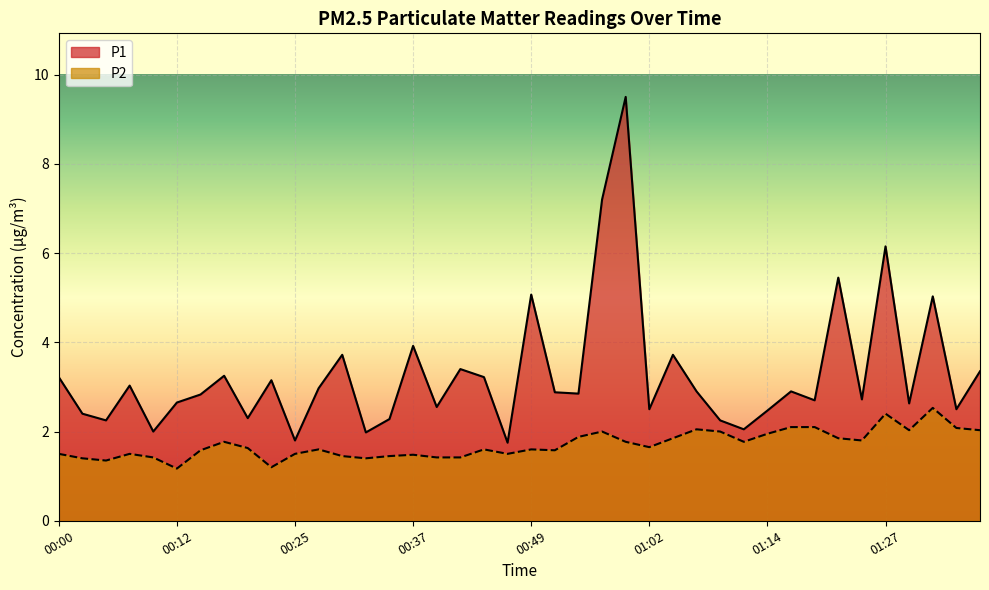

Rank the series by their average value, from lowest to highest.

P2, P1